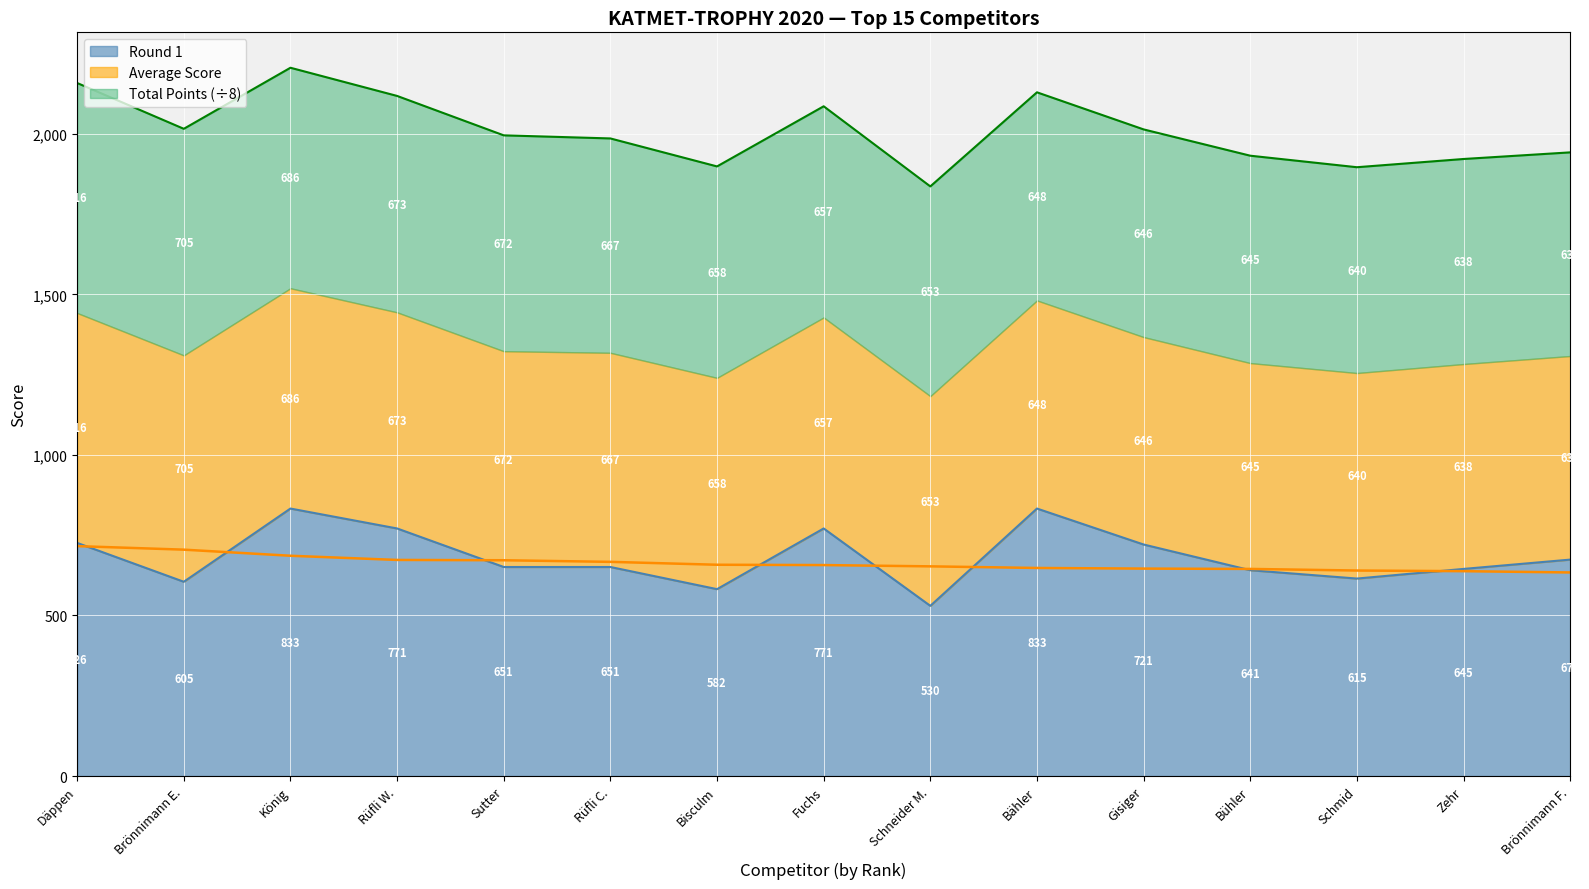

Read the Round 1 value at Brönnimann F..

674